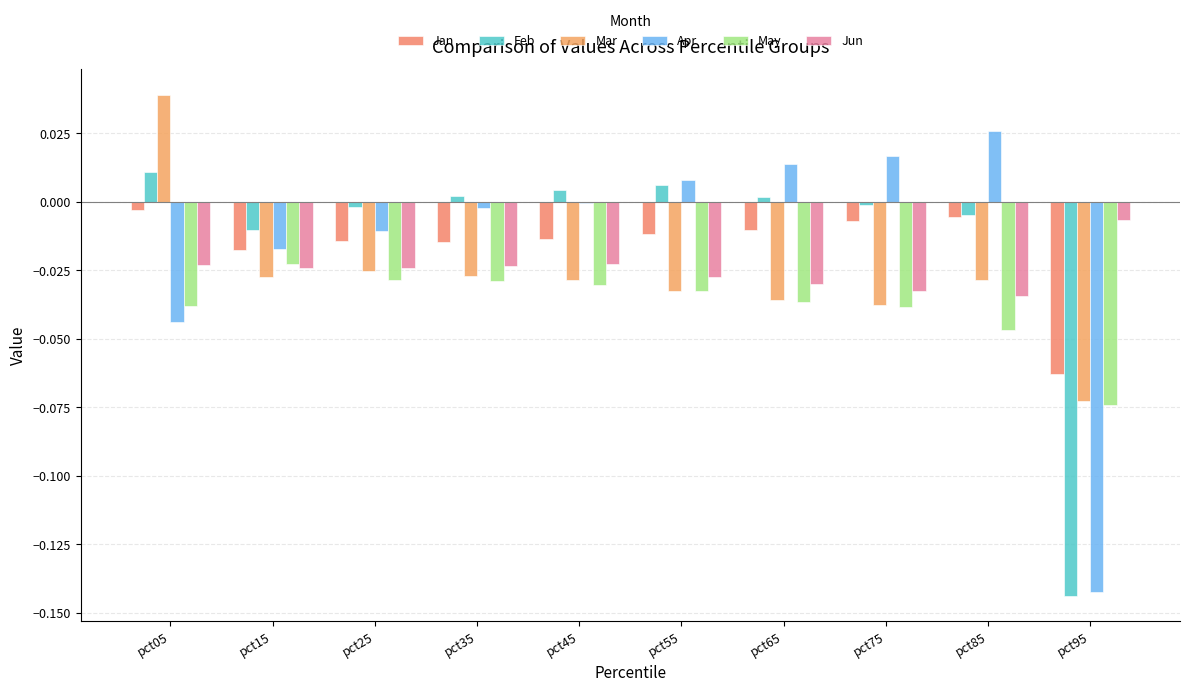

Are the bars horizontal?

No